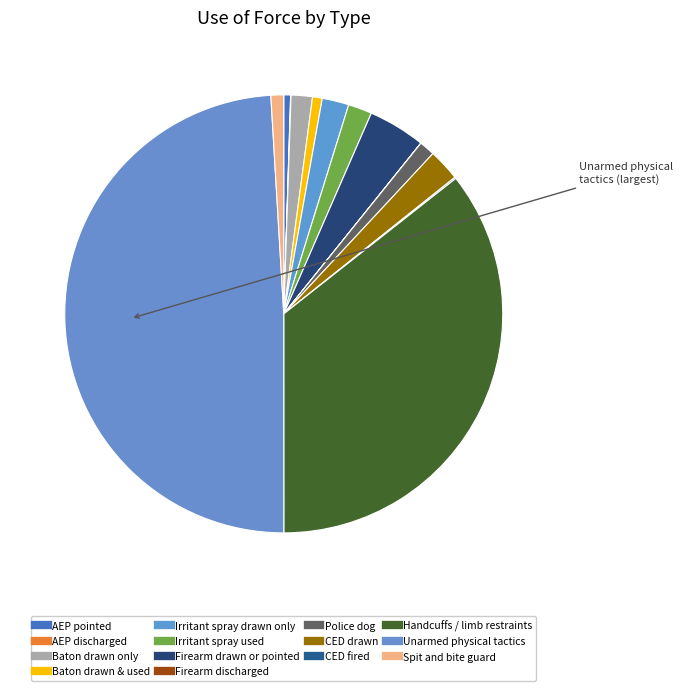

What percentage is the Police dog slice, to the nearest percent?

1%